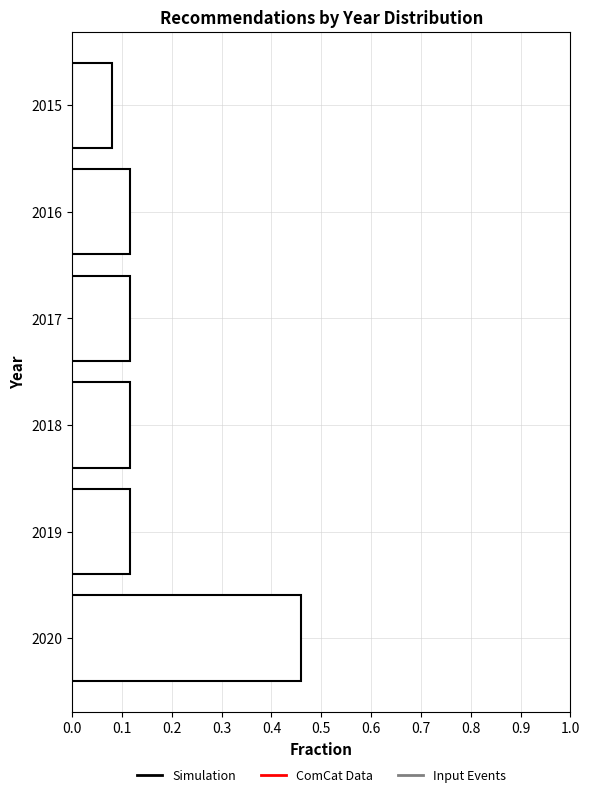

What is the difference between the maximum and minimum values?

0.4